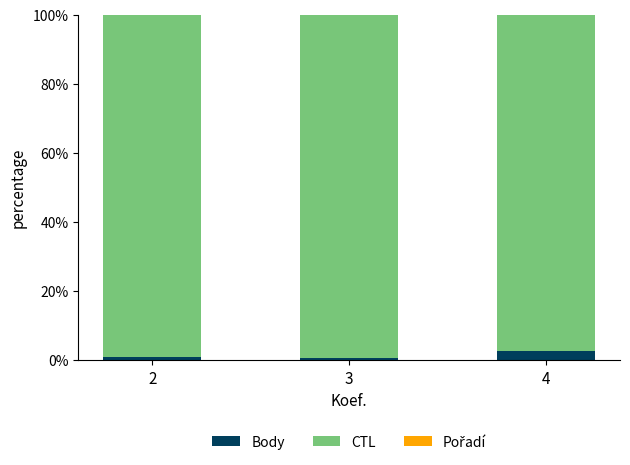

The Body series shows 0.6 at 3. True or false?

True